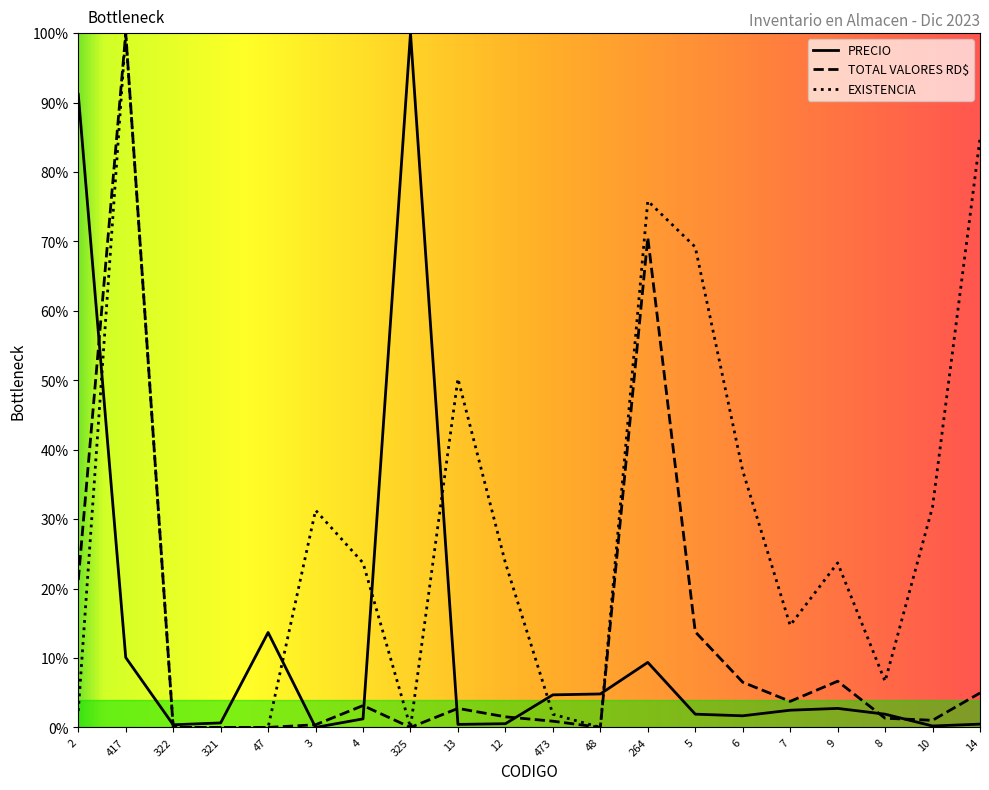

Does the chart display data point markers on the line(s)?

No